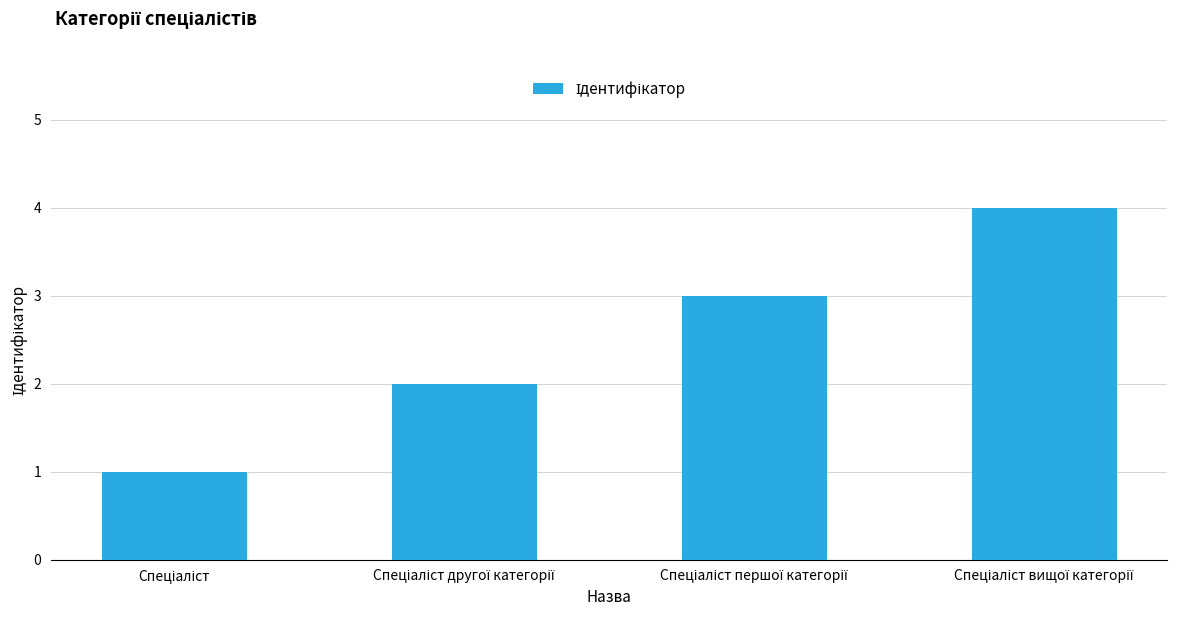

What is the greatest value displayed?

4